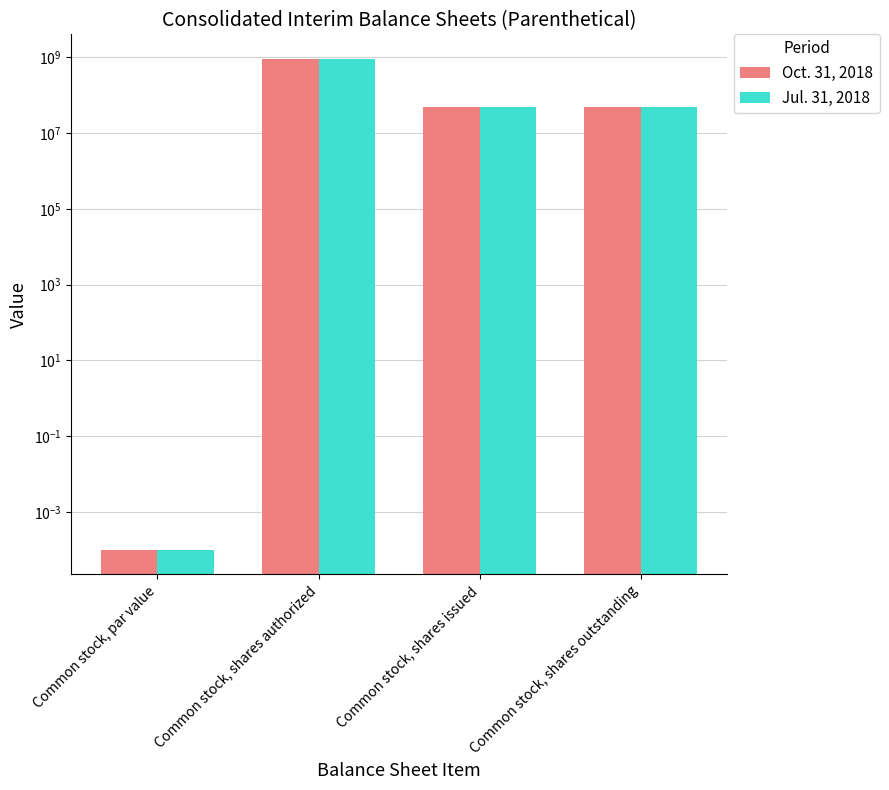

What is the maximum value for Jul. 31, 2018?

900000000.0